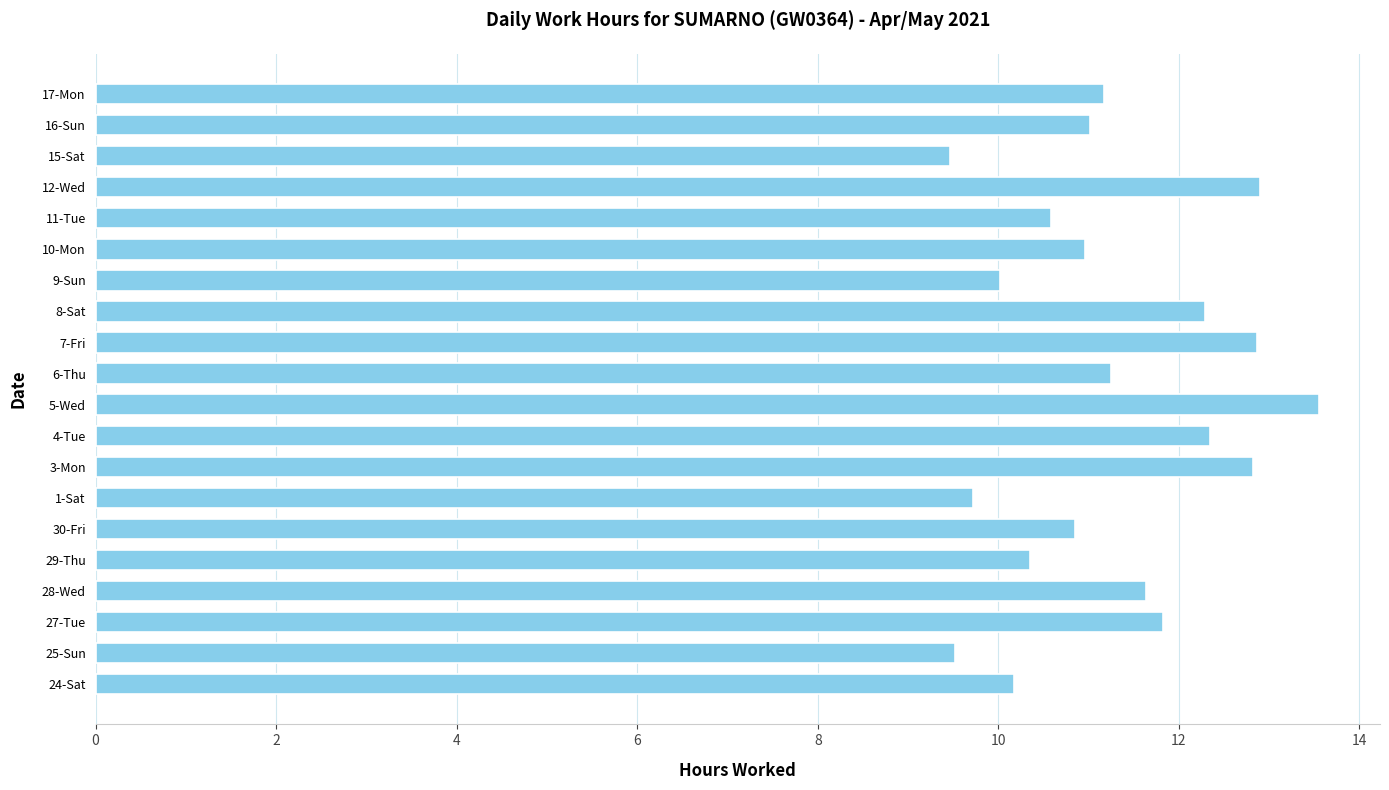

What is the change in value from 9-Sun to 11-Tue?

+0.6